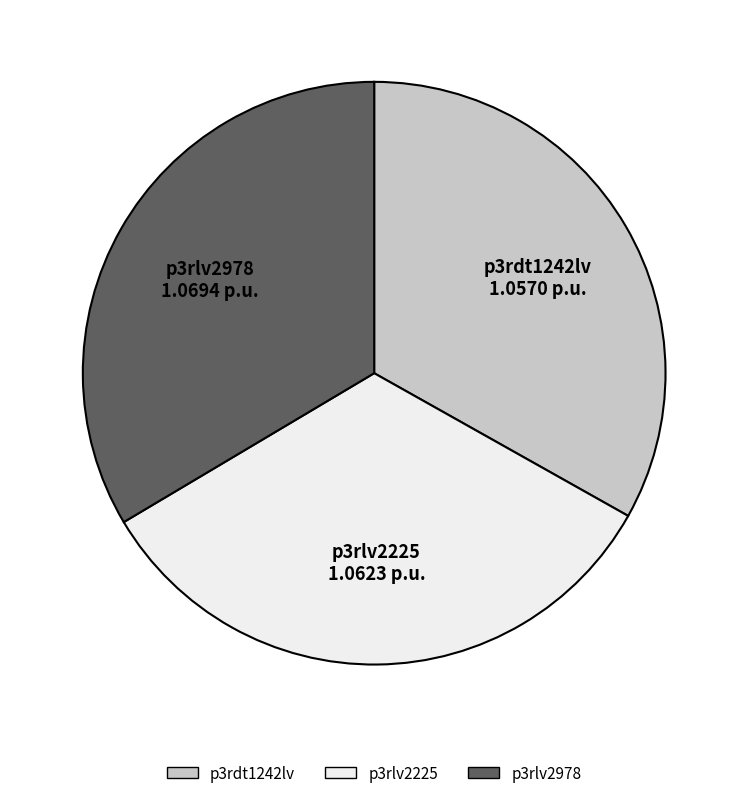

Is there a majority slice in this chart?

No